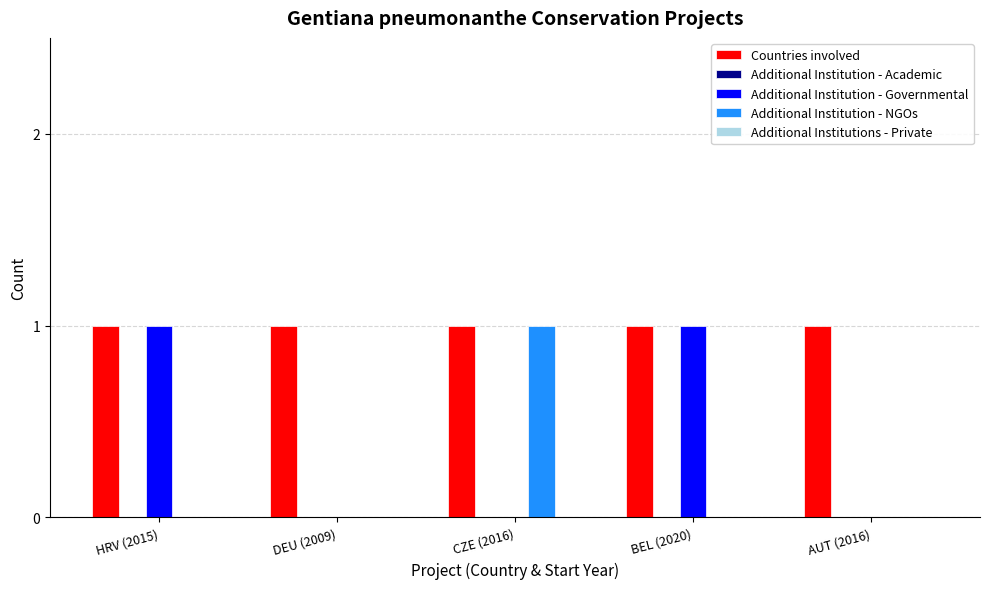

Is it true that Countries involved equals 2 at CZE (2016)?

False